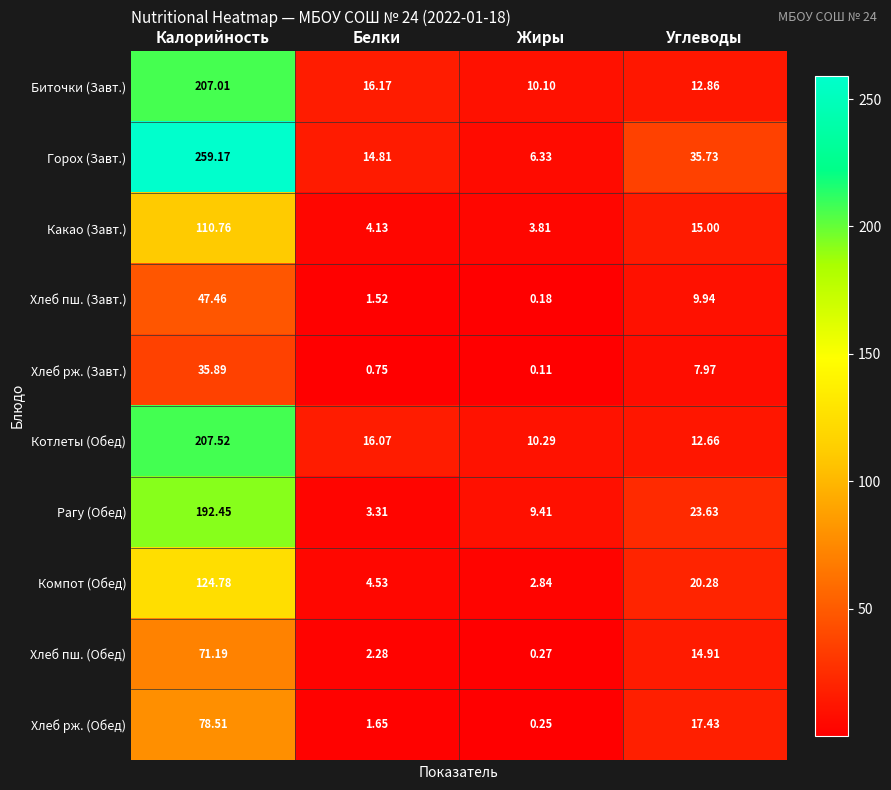

At how many categories does at least one series exceed 6?

4